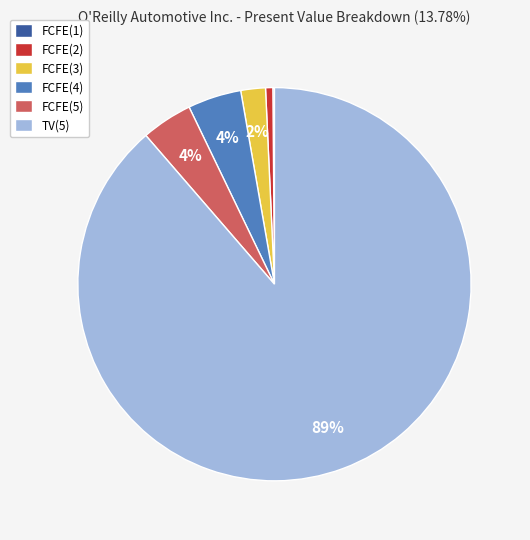

Do FCFE(2) and FCFE(5) together represent more than half of the pie?

No